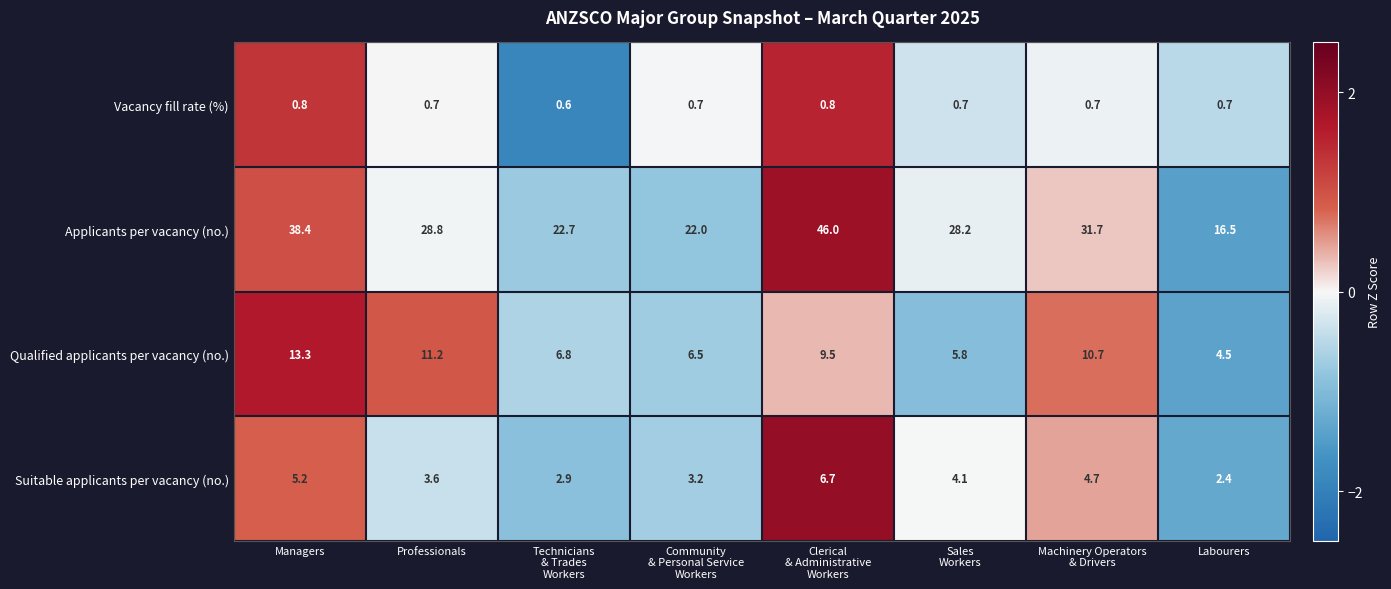

What is the total value across all series at Sales
Workers?

38.8